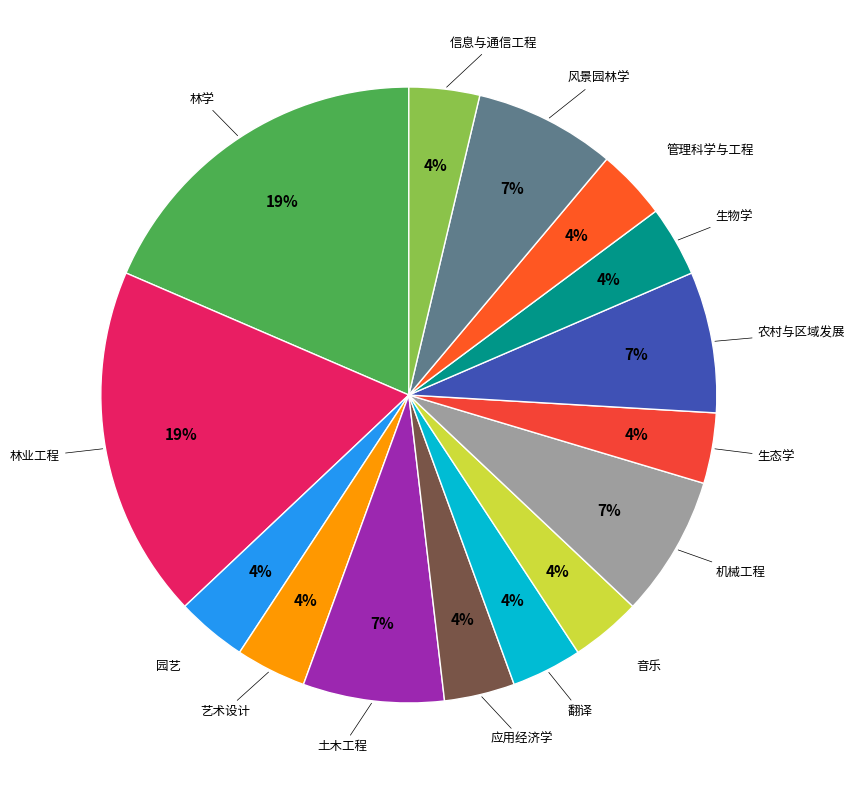

Rank the categories by value from highest to lowest.

林学, 林业工程, 土木工程, 机械工程, 农村与区域发展, 风景园林学, 园艺, 艺术设计, 应用经济学, 翻译, 音乐, 生态学, 生物学, 管理科学与工程, 信息与通信工程